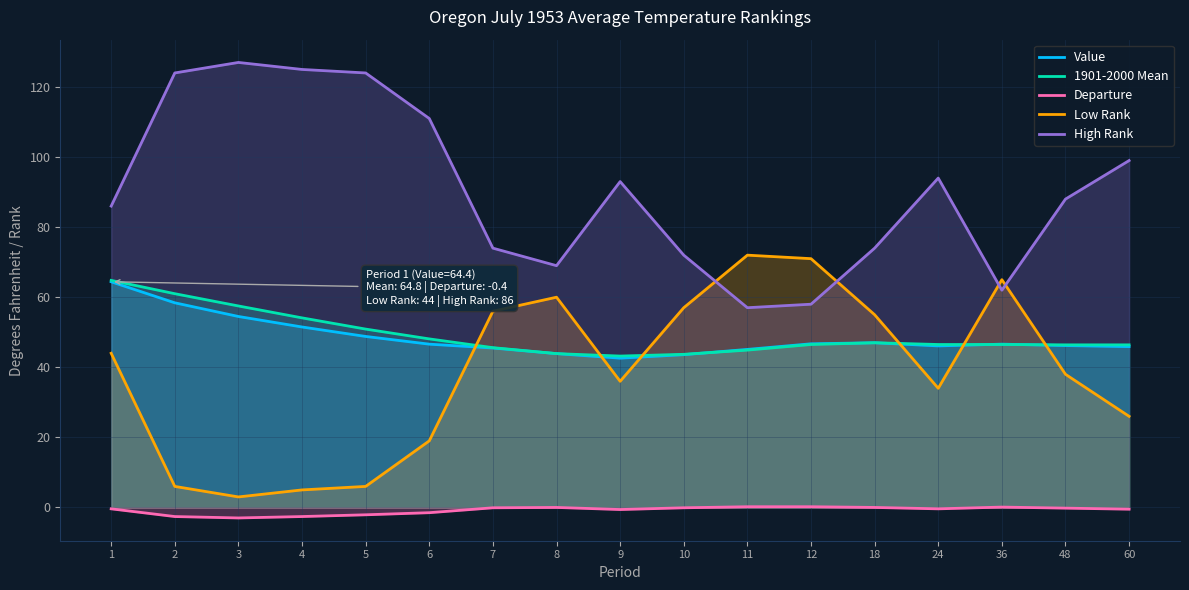

How many interior local valleys does the Departure series have?

3